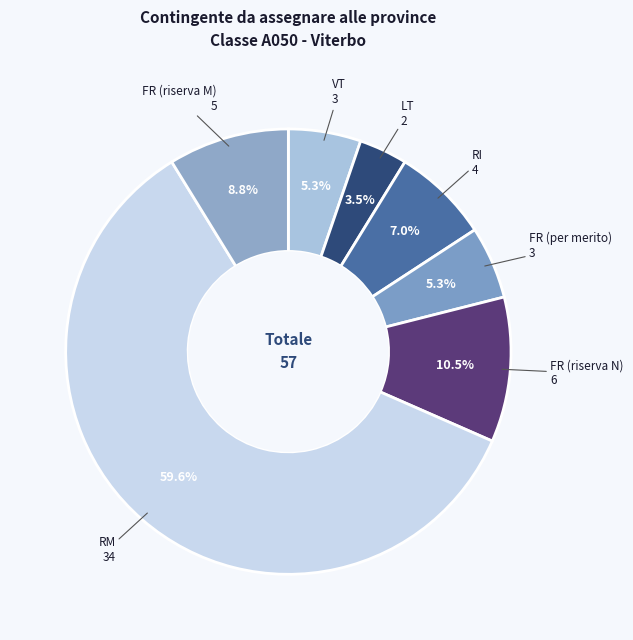

How many segments does this pie chart have?

7